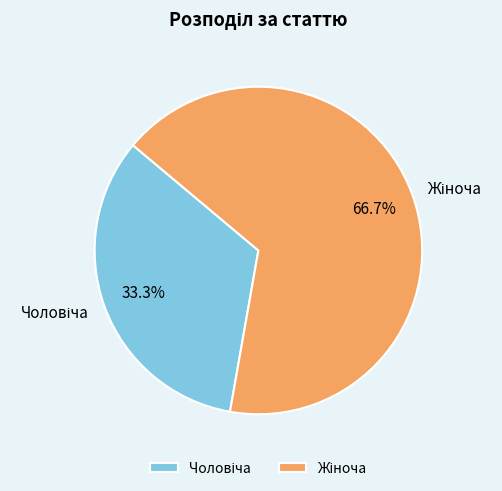

Is there any slice that represents more than half of the pie?

Yes